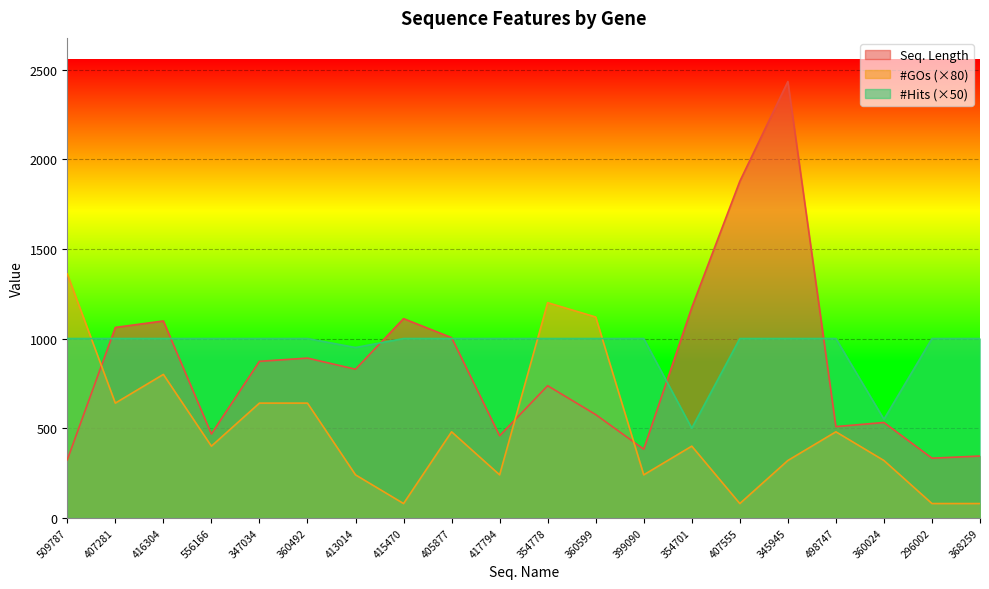

Does the chart display data point markers on the line(s)?

No